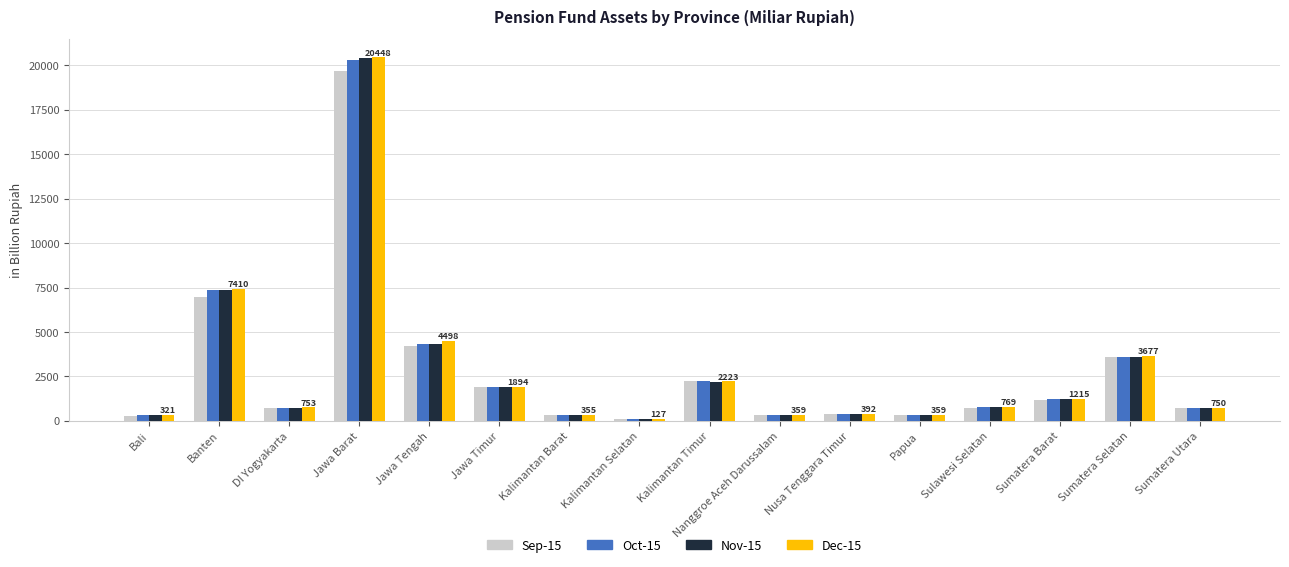

What is the value of the Sep-15 bar at the 7th from the left?

347